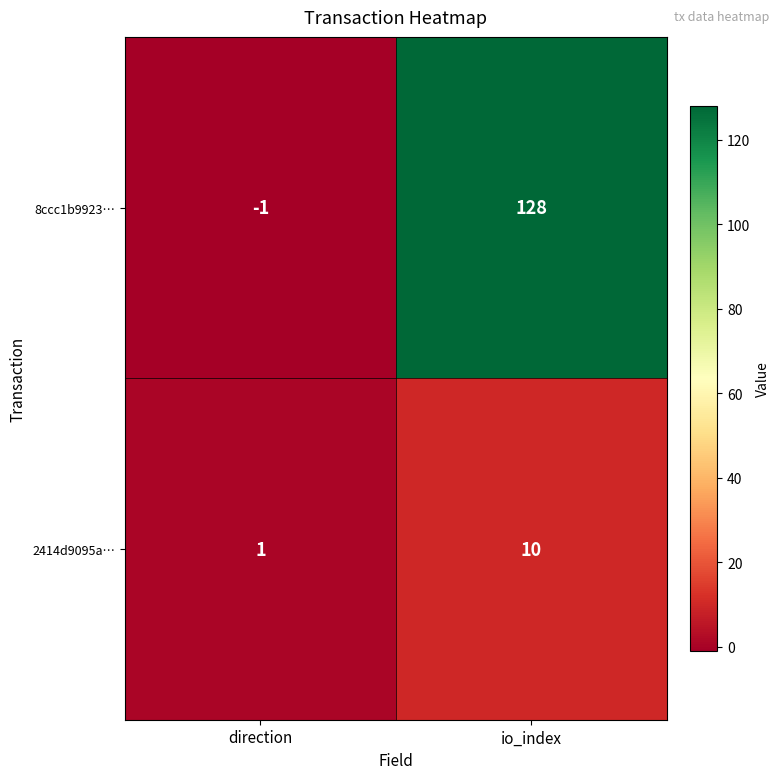

Count the number of categories in the chart.

2